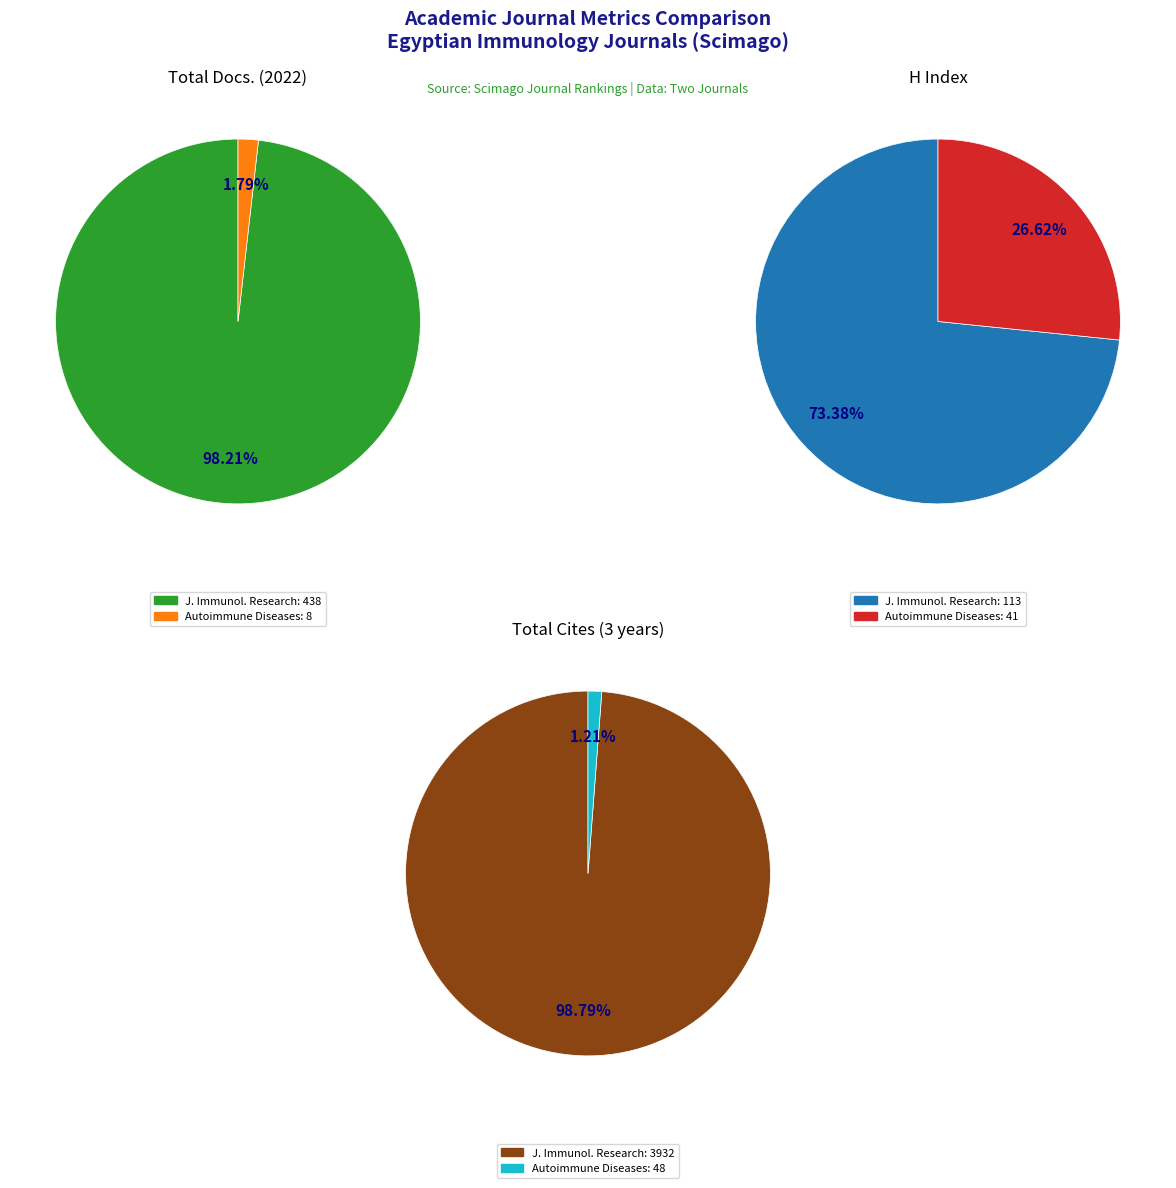

Is there a majority slice in this chart?

Yes